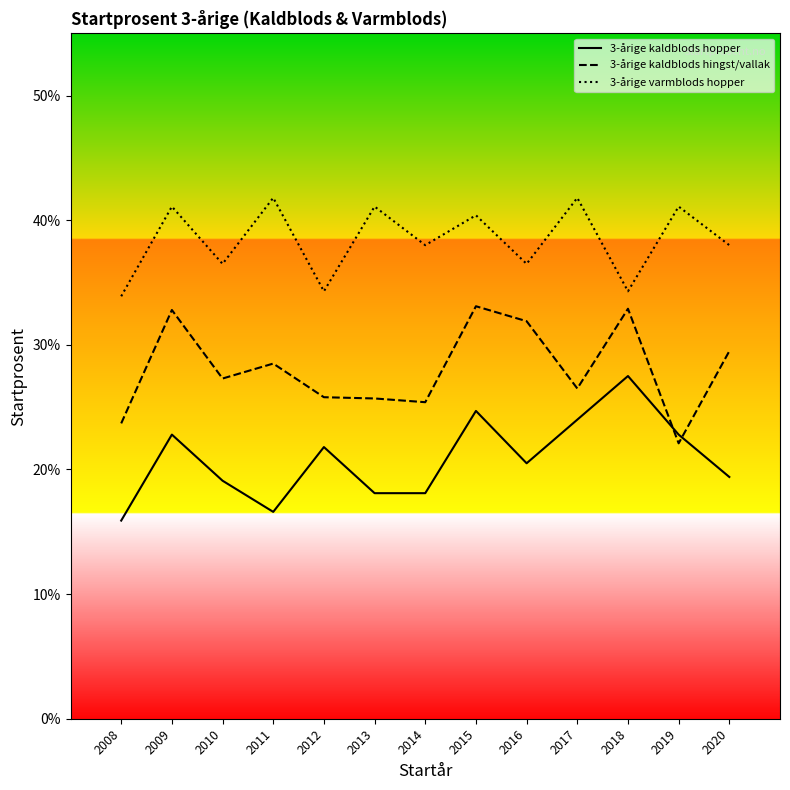

How many 3-årige kaldblods hingst/vallak values are between 0 and 1?

13